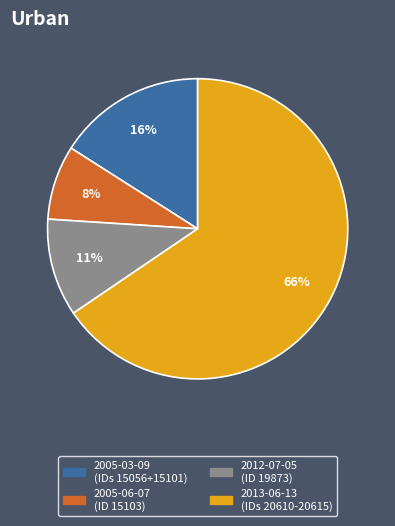

How many segments does this pie chart have?

4